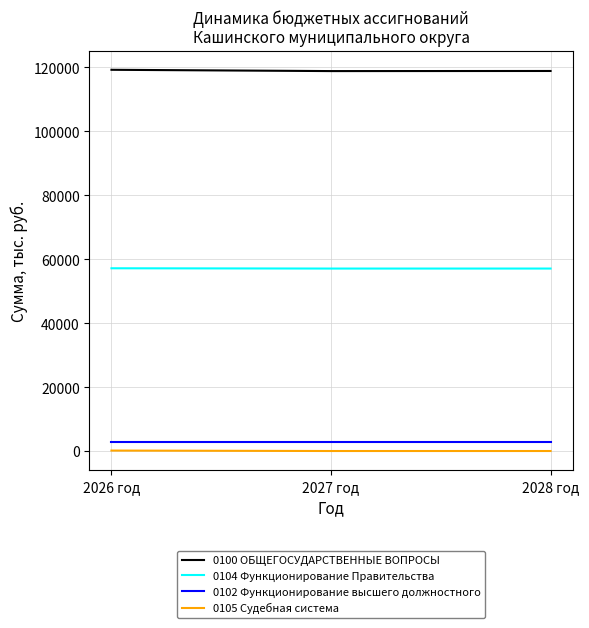

Is this an area chart (filled region under the line)?

No